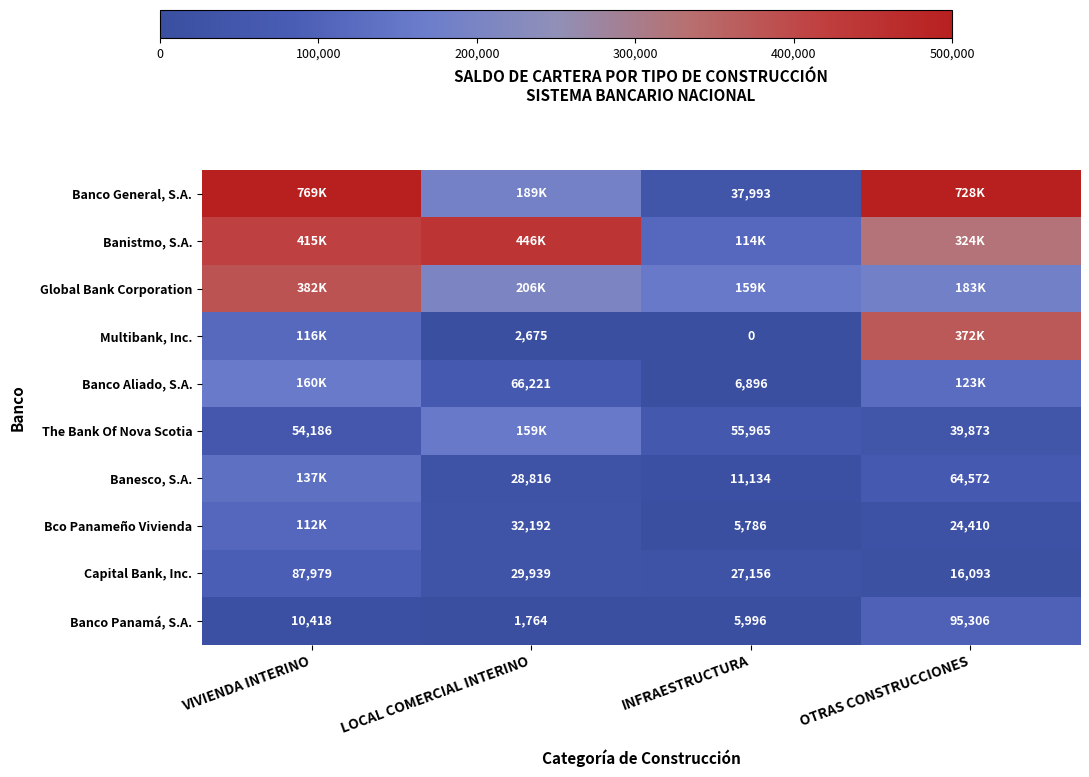

The value of Capital Bank, Inc. at INFRAESTRUCTURA is 27155.7. True or false?

True